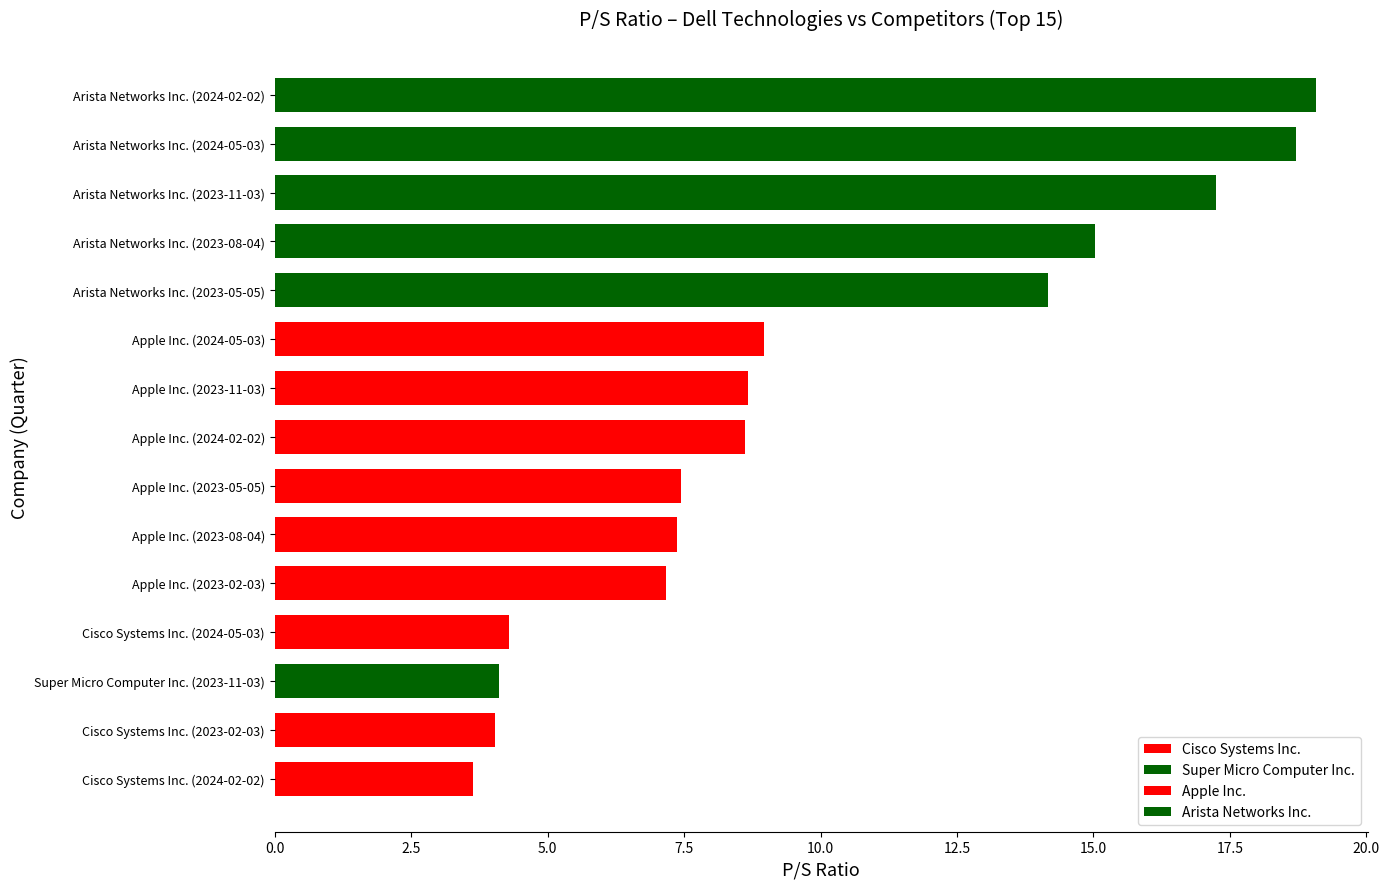

Which series has the largest range (max minus min)?

Arista Networks Inc.